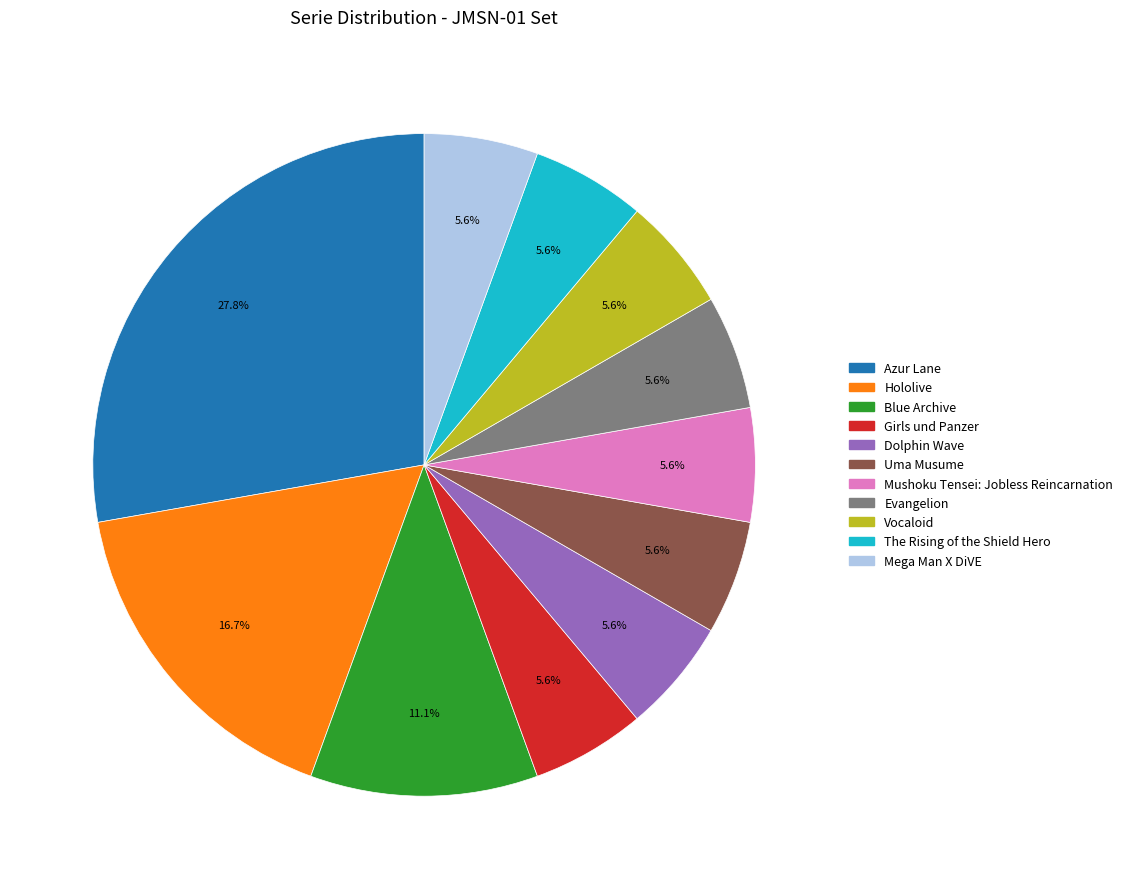

Is there any slice that represents more than half of the pie?

No